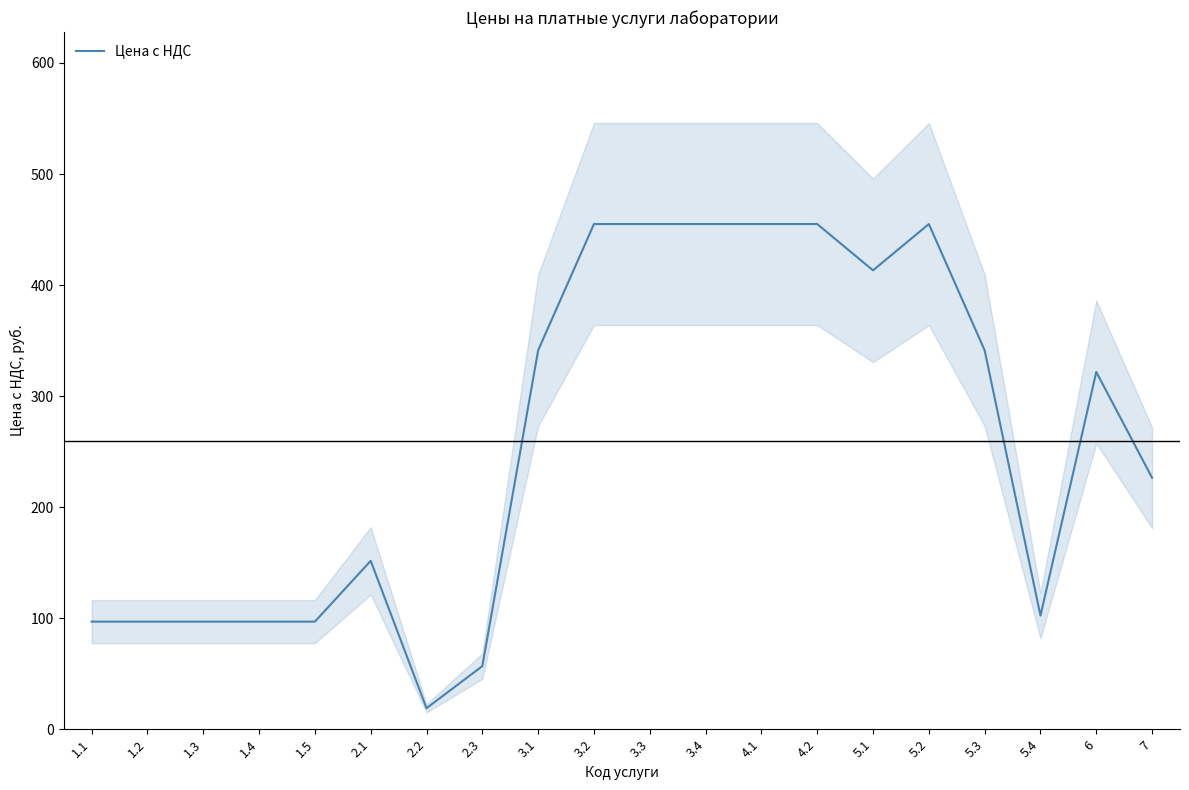

What is the sum of all values?

5188.0